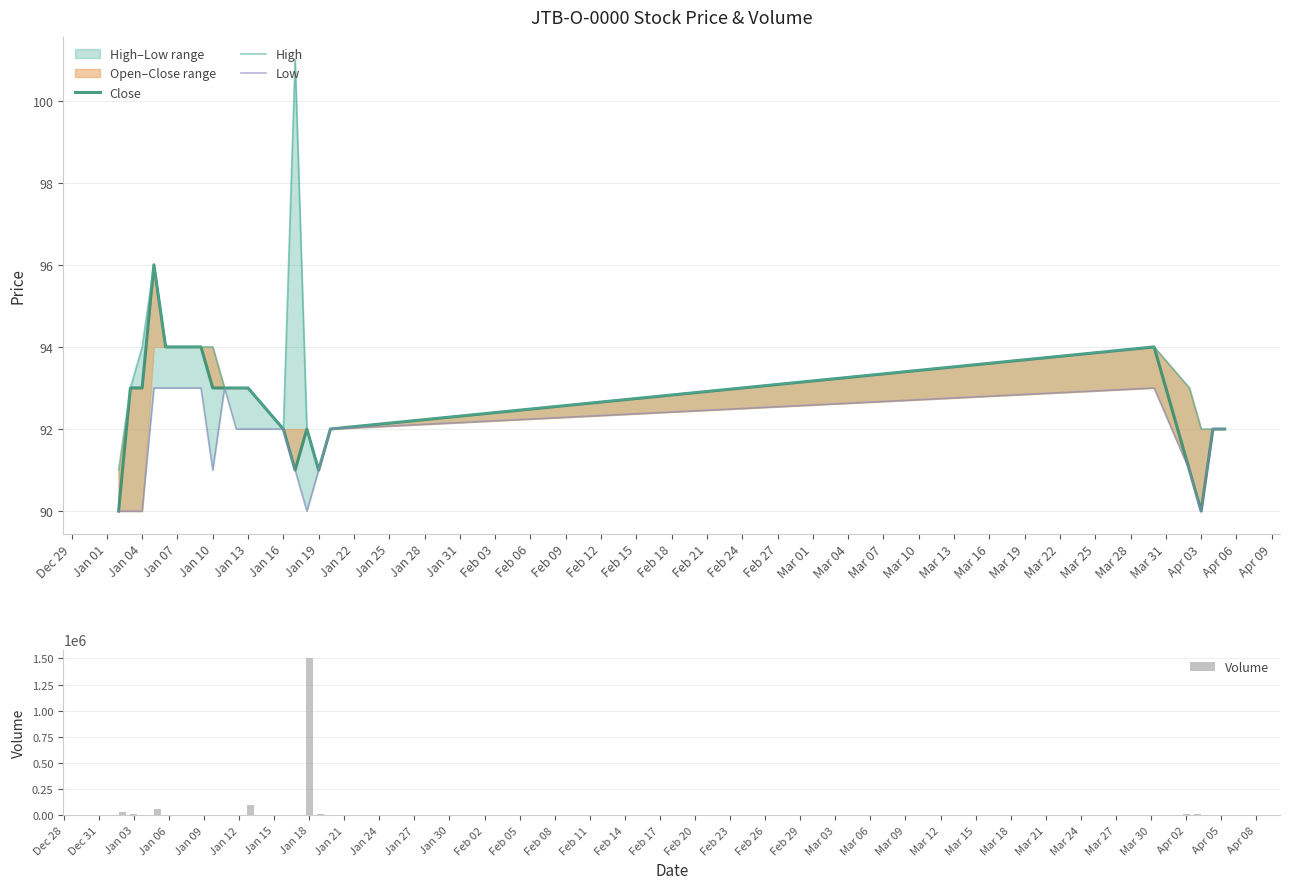

Which series has the largest total across all categories?

Volume